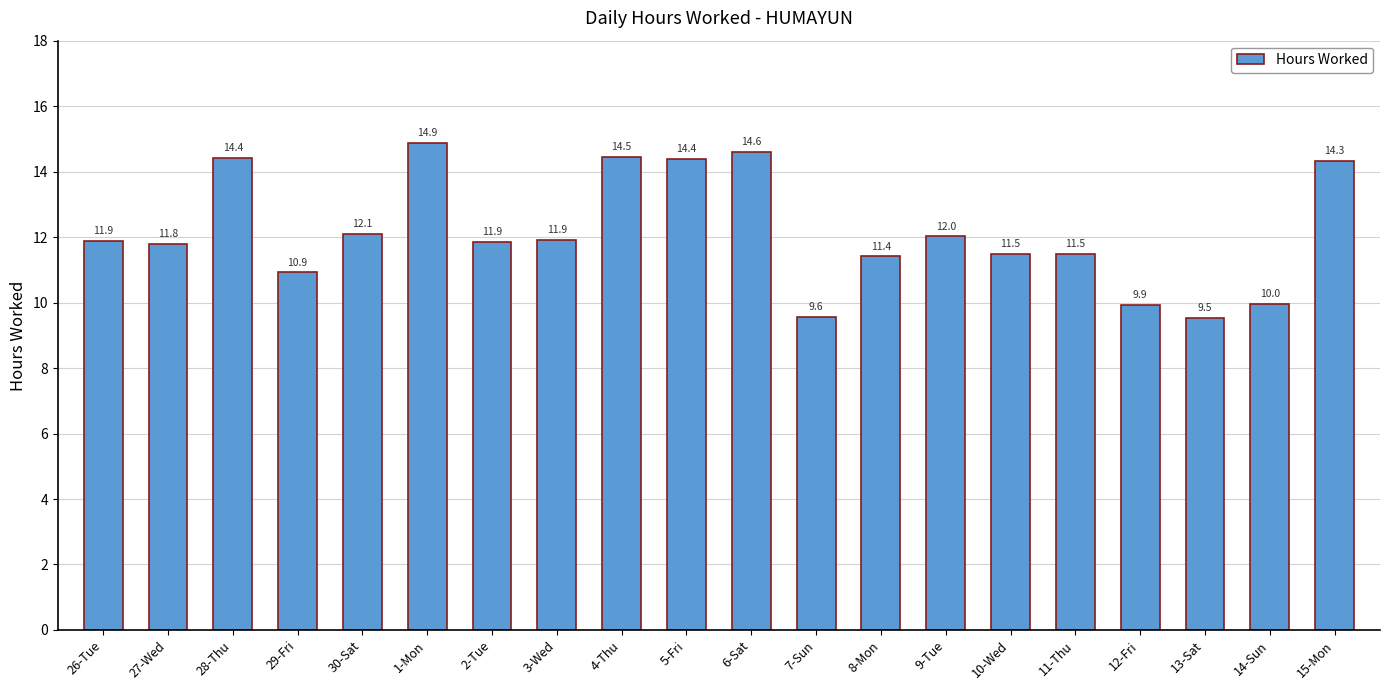

What is the difference between the maximum and minimum values?

5.3